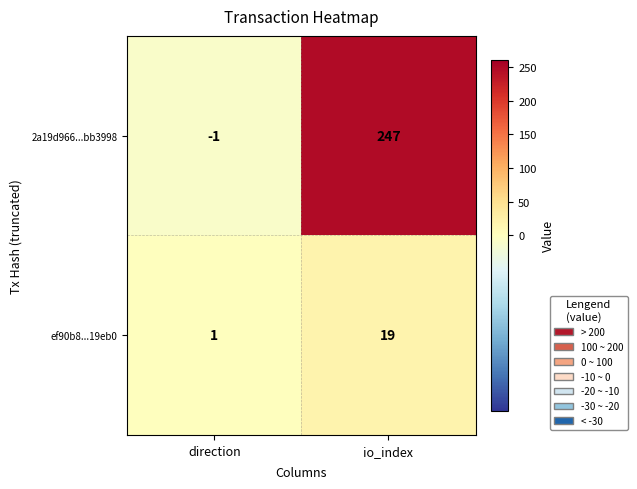

What is the difference between the maximum and minimum values in the 2a19d966...bb3998 series?

248